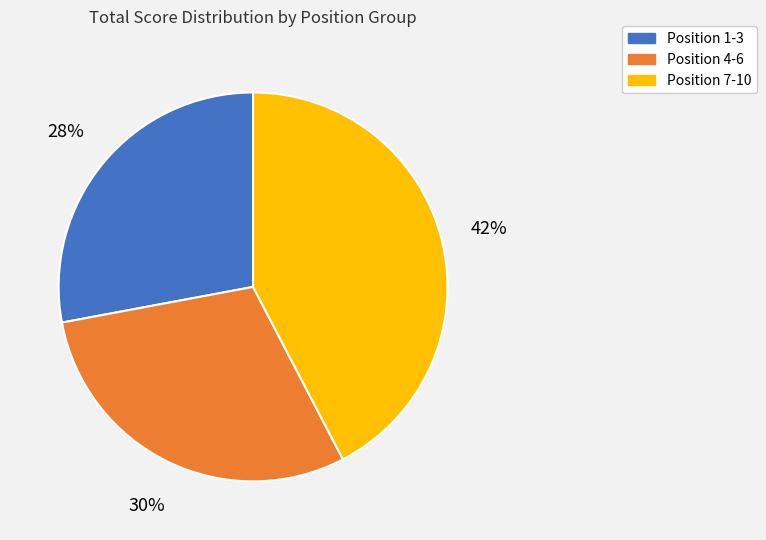

To the nearest percent, what is the average slice percentage?

33%